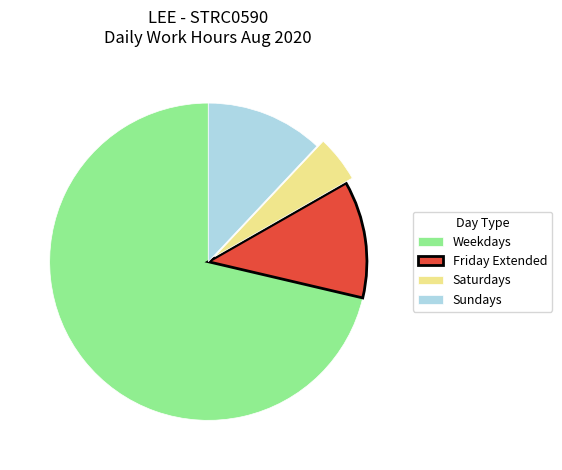

Approximately how many times larger is the value at Friday Extended compared to Sundays?

1.0